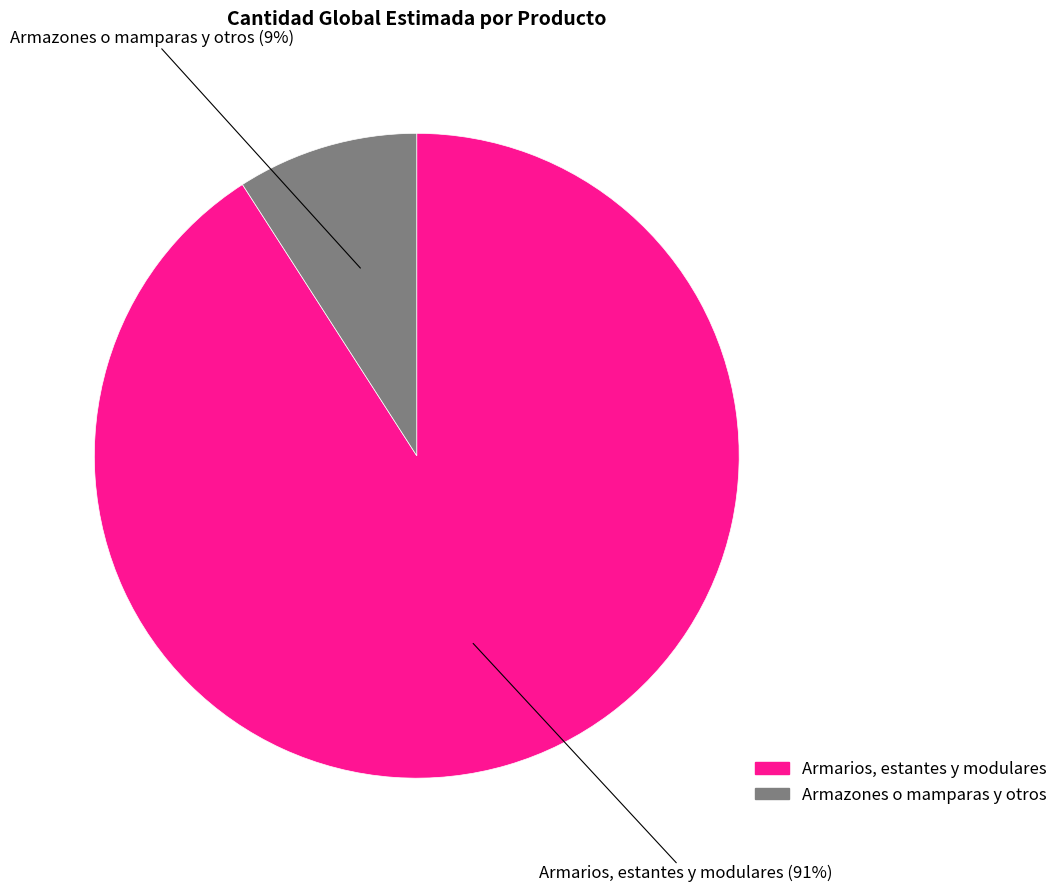

Which has a higher value, Armazones o mamparas y otros or Armarios, estantes y modulares?

Armarios, estantes y modulares